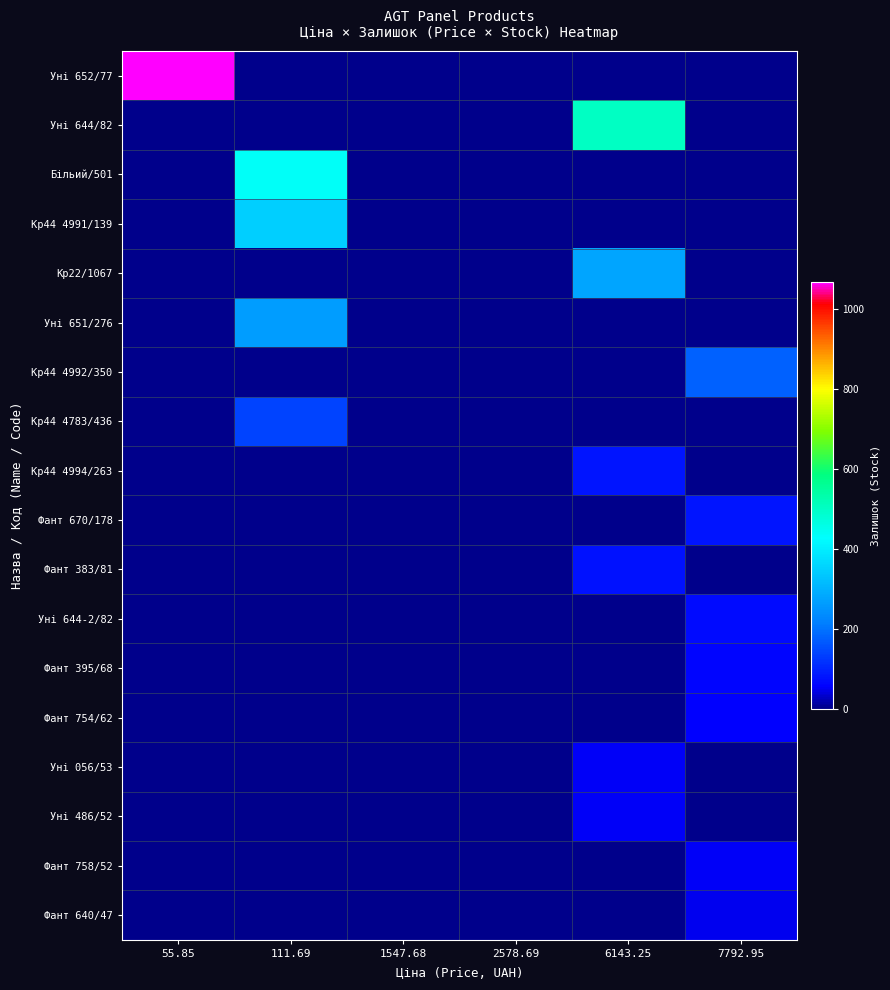

Which series changed the most between 6143.25 and 7792.95?

Уні 644/82